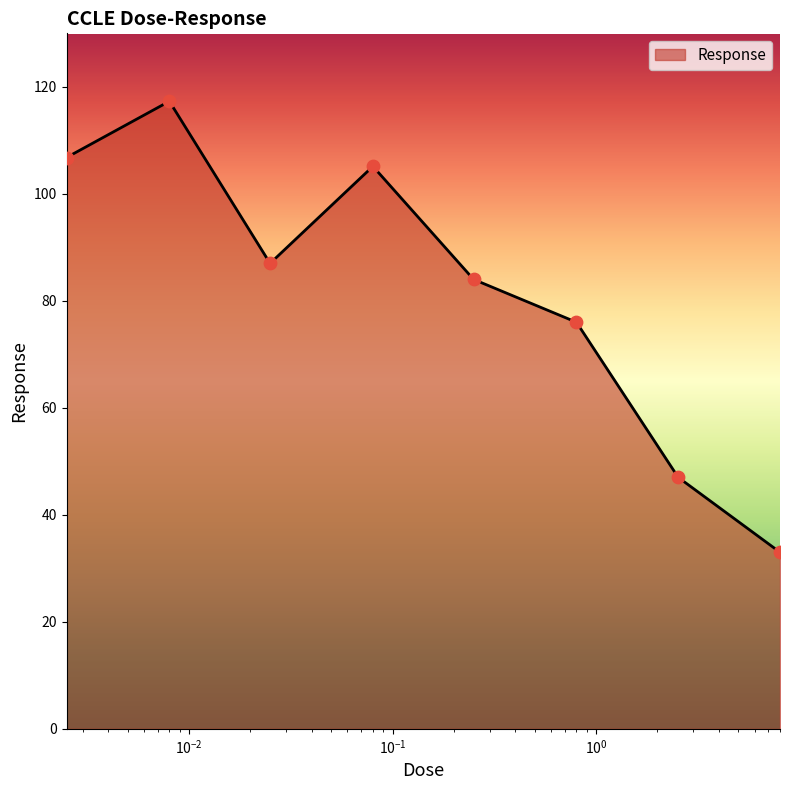

What is the greatest value displayed?

117.3